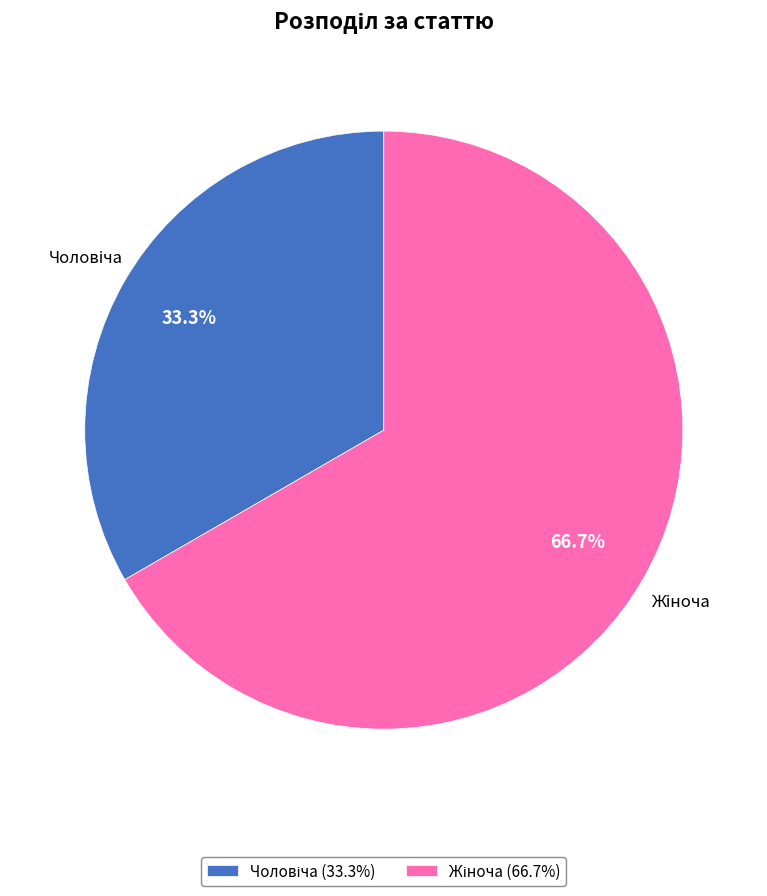

Does any single category account for the majority?

Yes